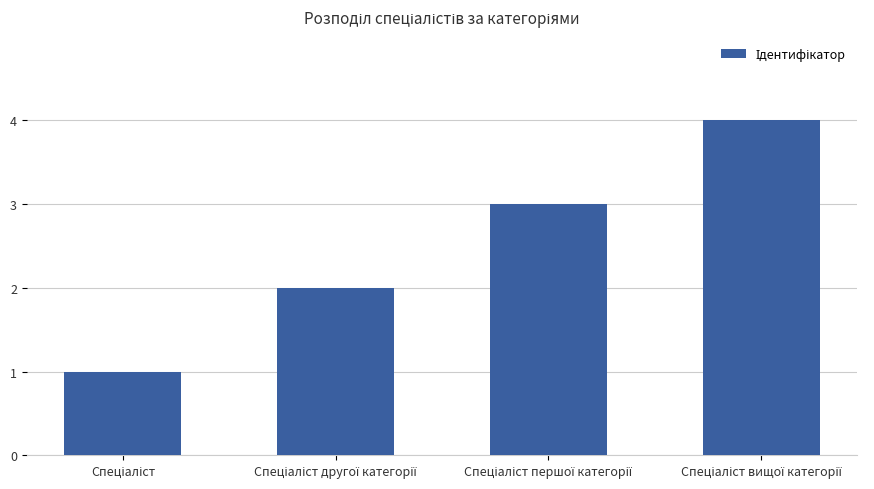

What is the sum of all values?

10